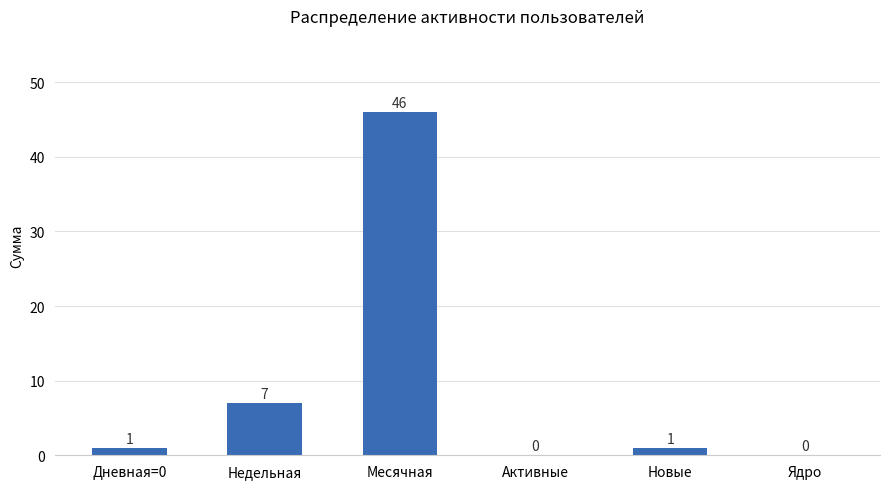

How many positive values are there?

4